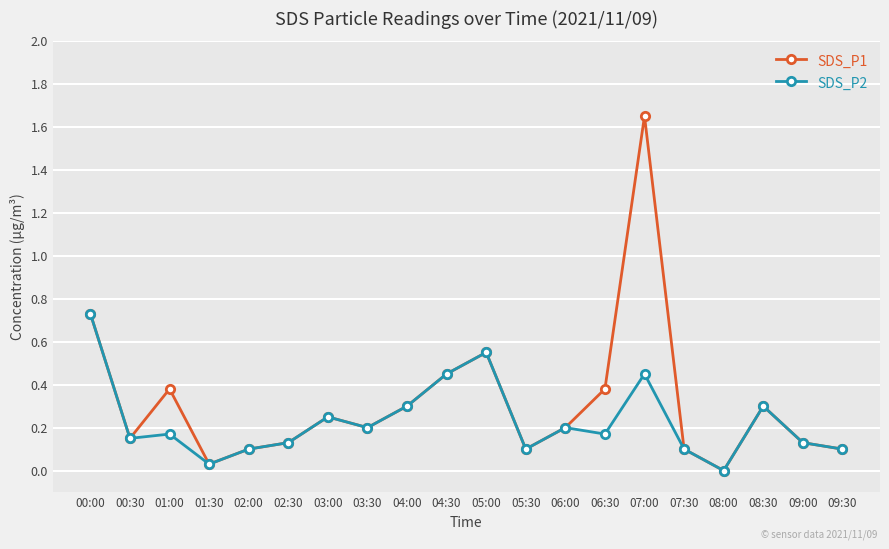

Rank the series by their maximum value, from highest to lowest.

SDS_P1, SDS_P2